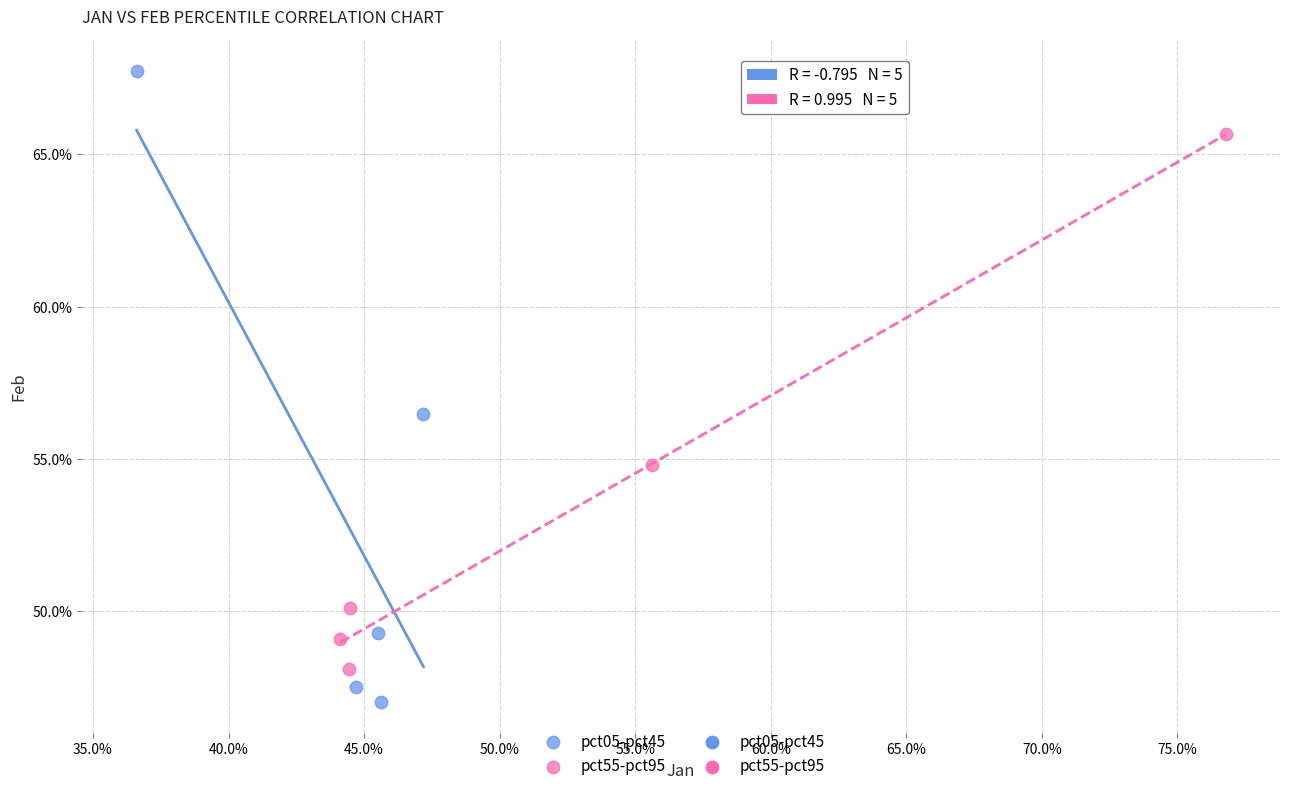

Which series contains the lowest Y value?

pct05-pct45